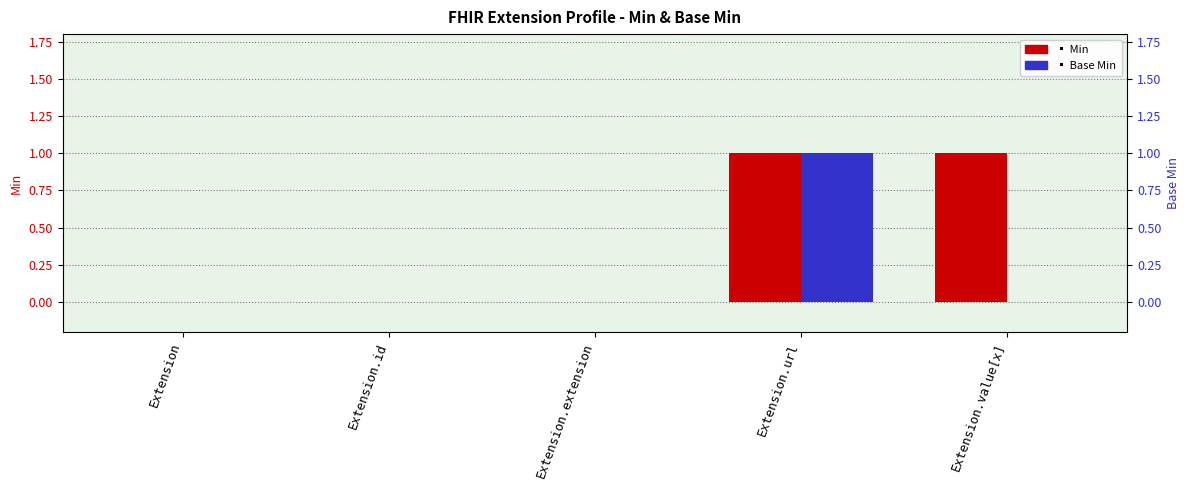

What is the highest value of the Min series?

1